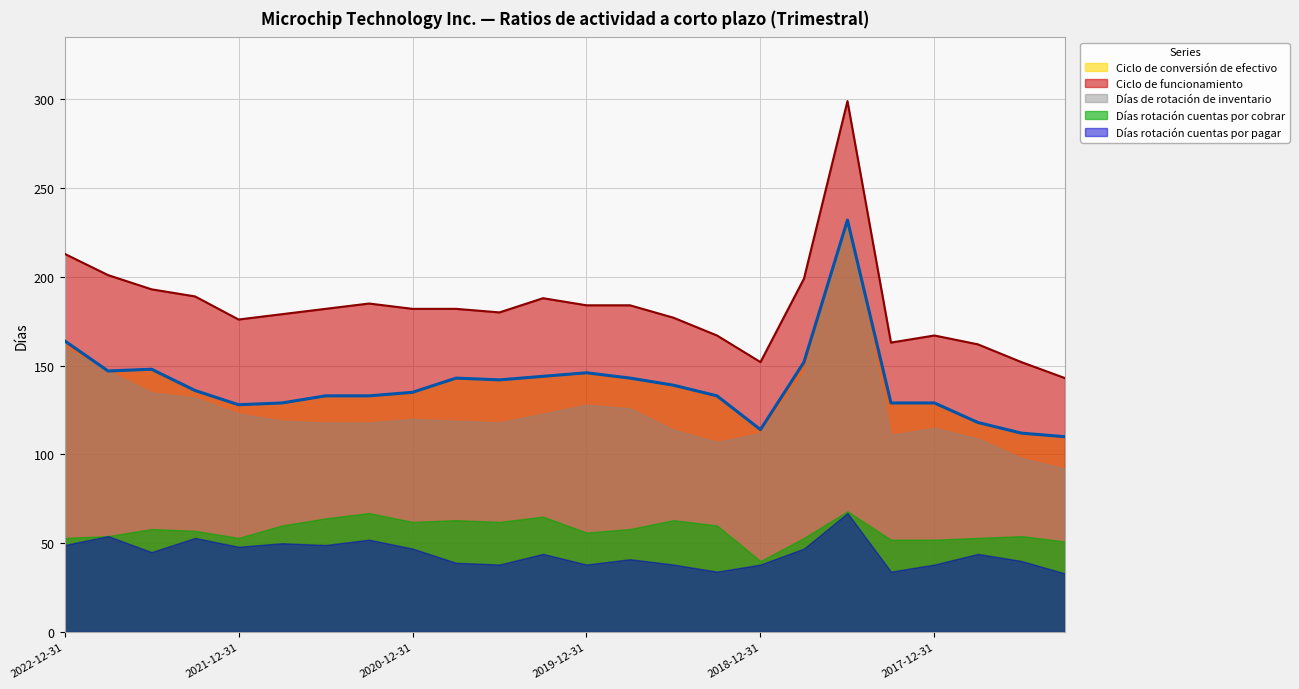

How many values in the Días rotación cuentas por cobrar series exceed 58?

10